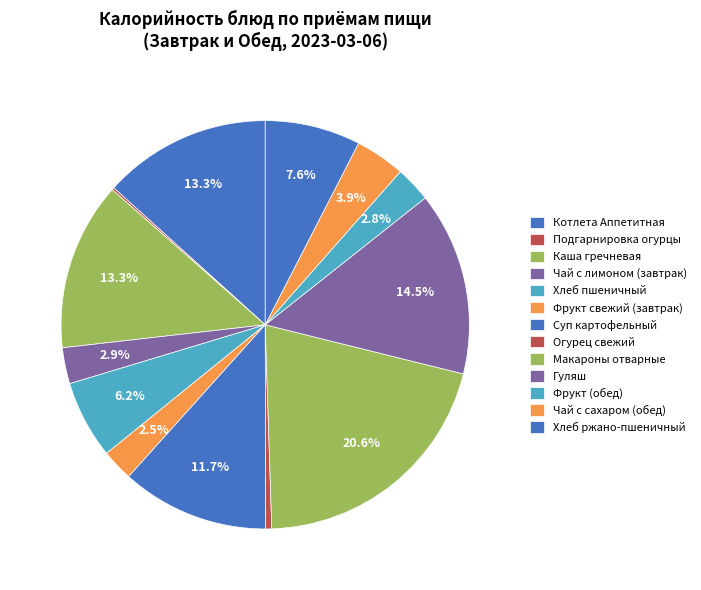

To the nearest percent, what is the average slice percentage?

8%